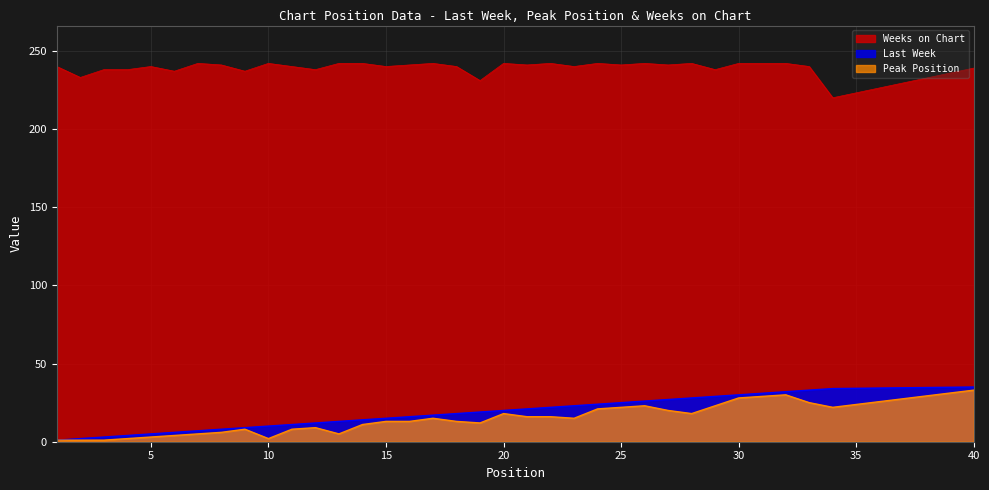

True or false: Peak Position and Last Week intersect in this chart.

False